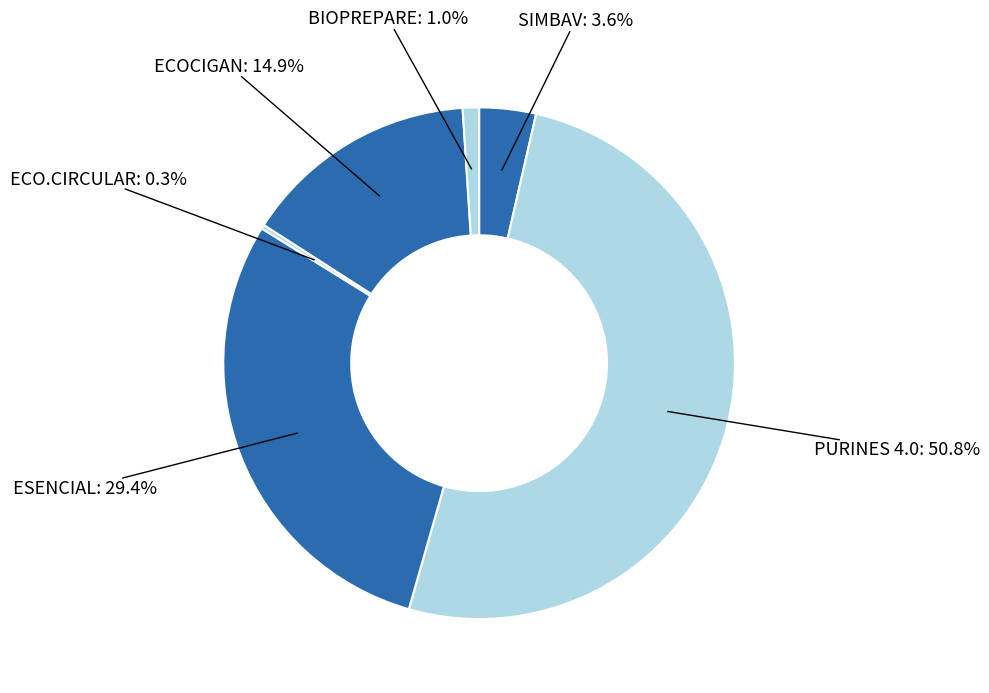

Which category has the biggest portion of the pie?

PURINES 4.0